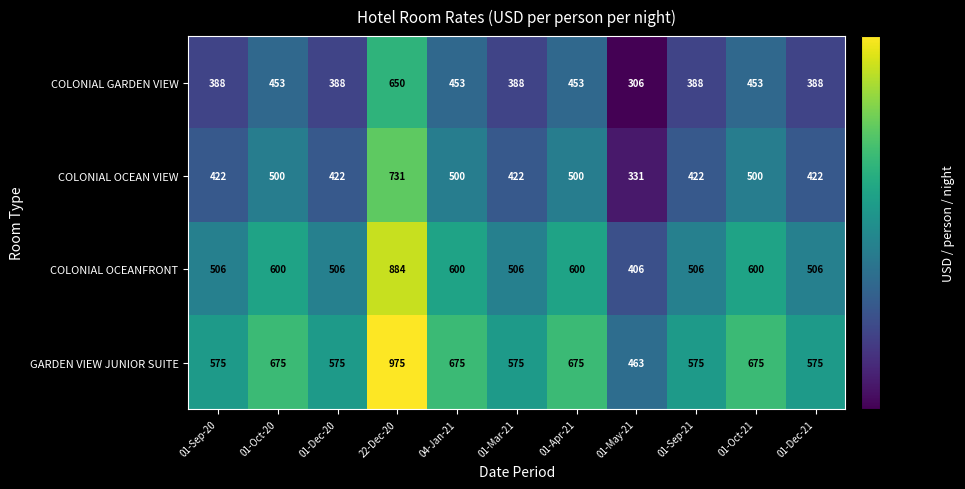

Which series has the largest range (max minus min)?

GARDEN VIEW JUNIOR SUITE